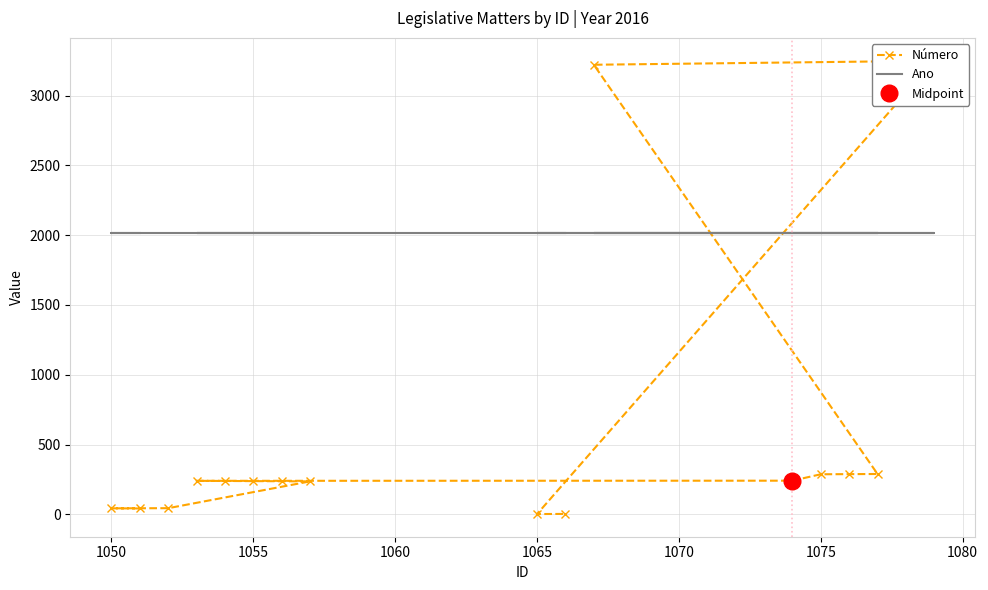

True or false: Número has a value of 69 at 1075.

False